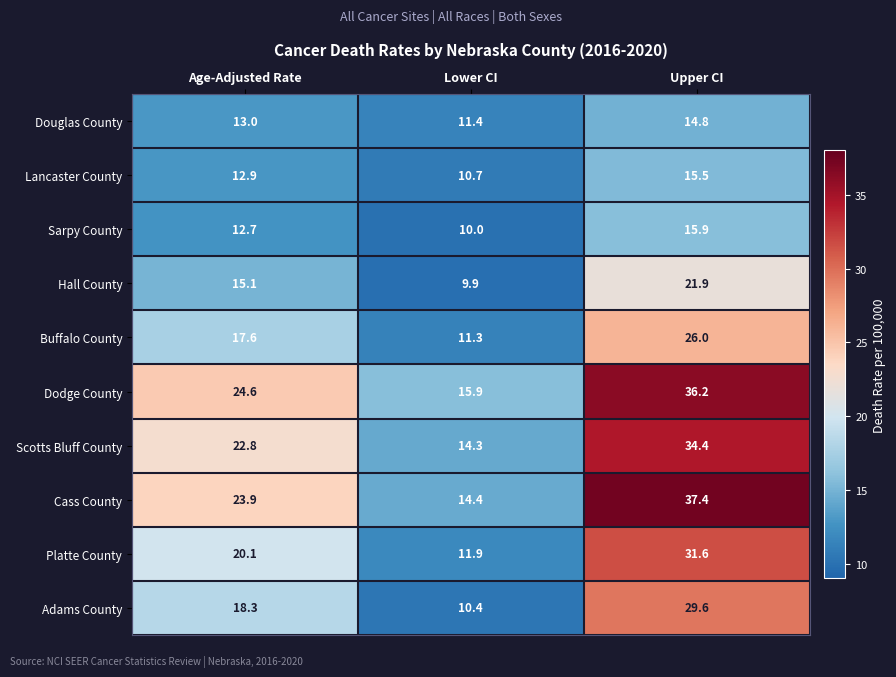

Between Age-Adjusted Rate and Upper CI, which series saw the biggest shift?

Cass County